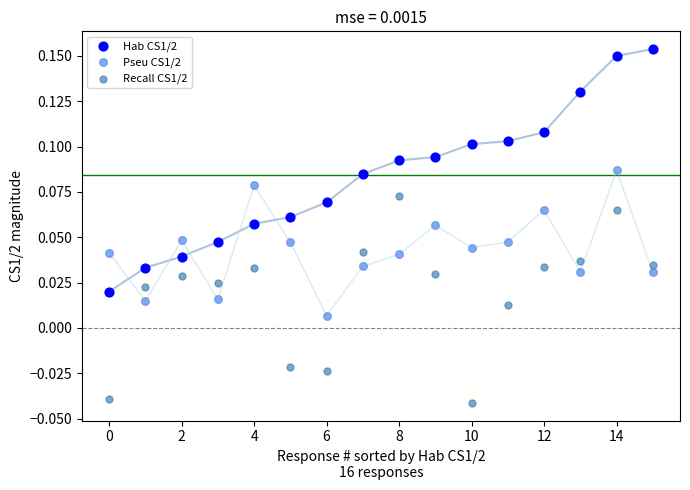

Which series reaches the maximum Y coordinate?

Hab CS1/2